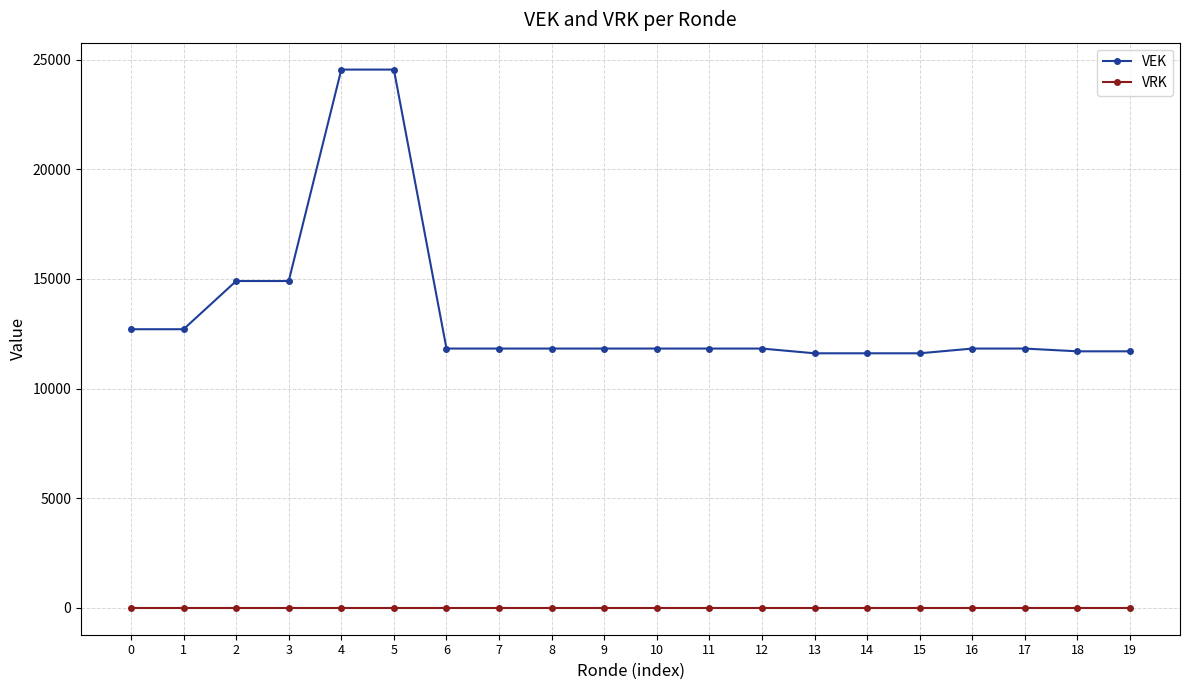

Which series has the widest spread of values?

VEK